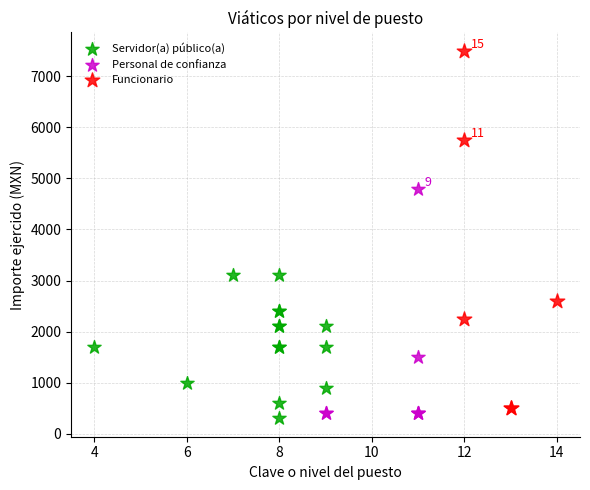

Which series has the largest Y range (max minus min)?

Funcionario